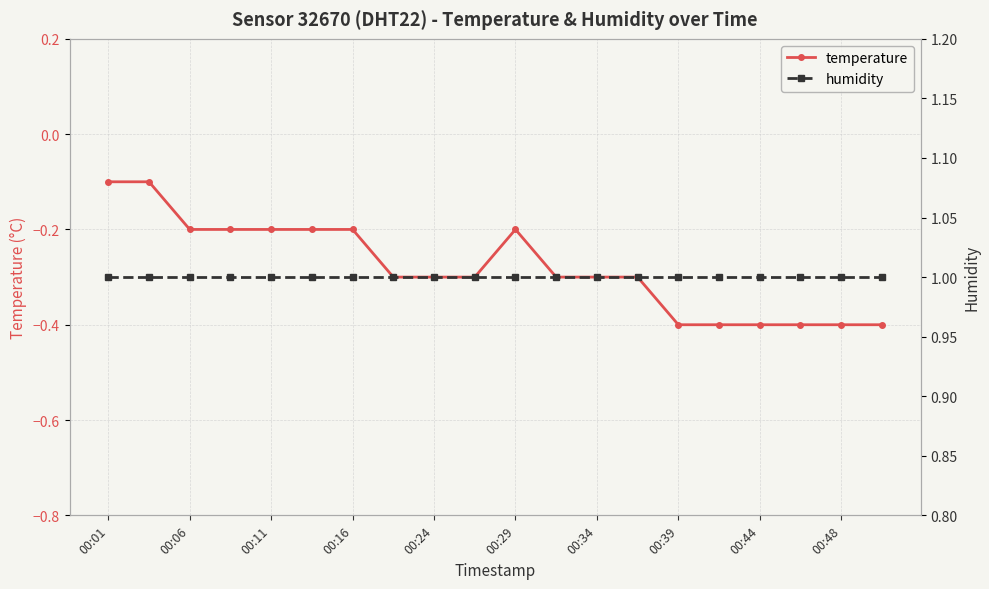

The temperature series shows -0.2 at 00:29. True or false?

True